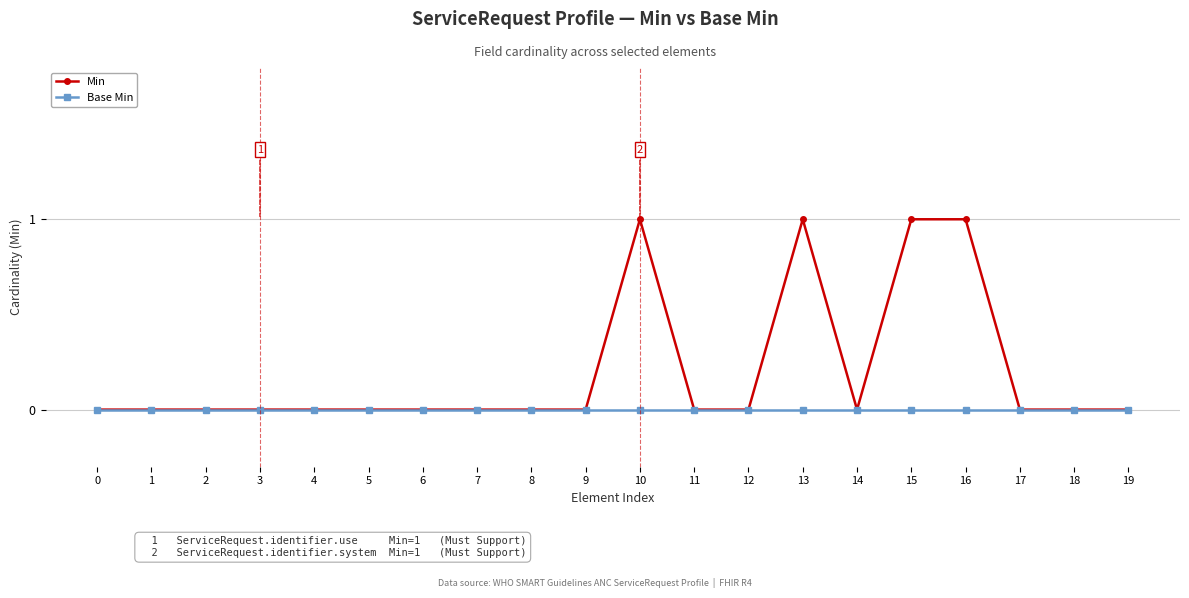

At 15, list the series in order from largest to smallest.

Min, Base Min